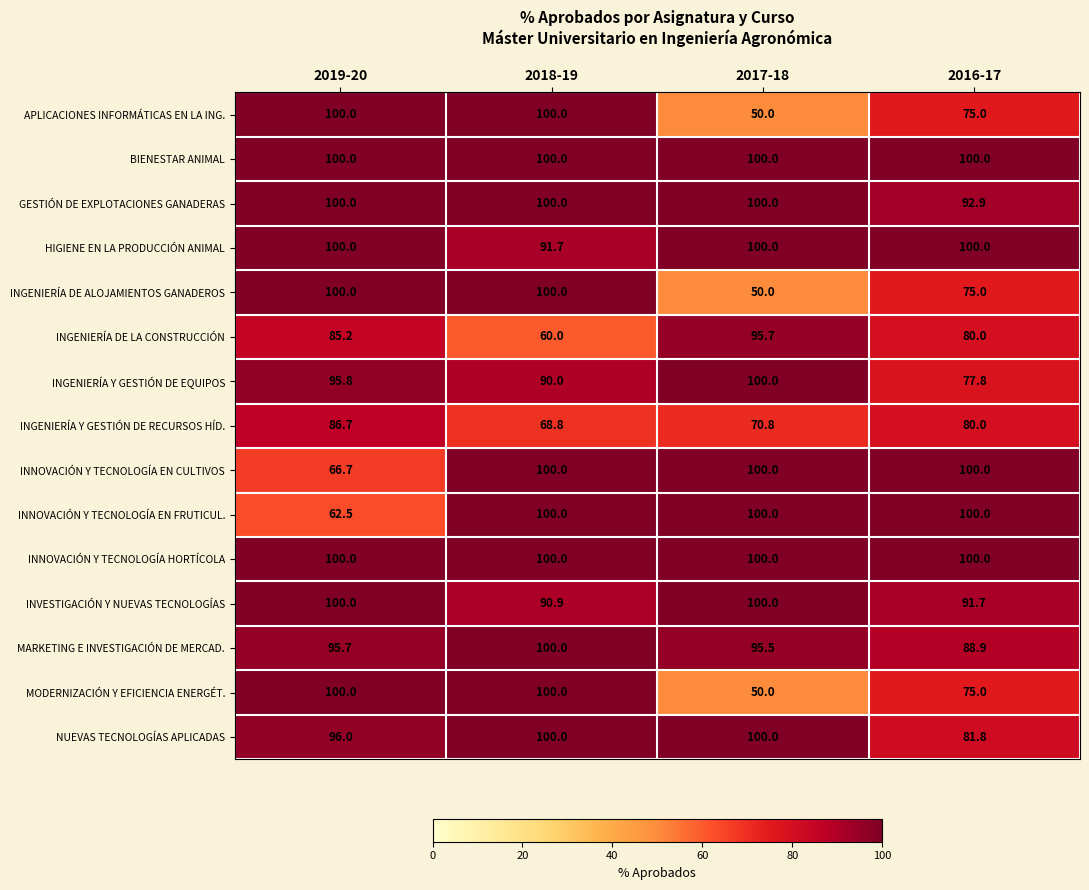

What is the minimum value for NUEVAS TECNOLOGÍAS APLICADAS?

81.8